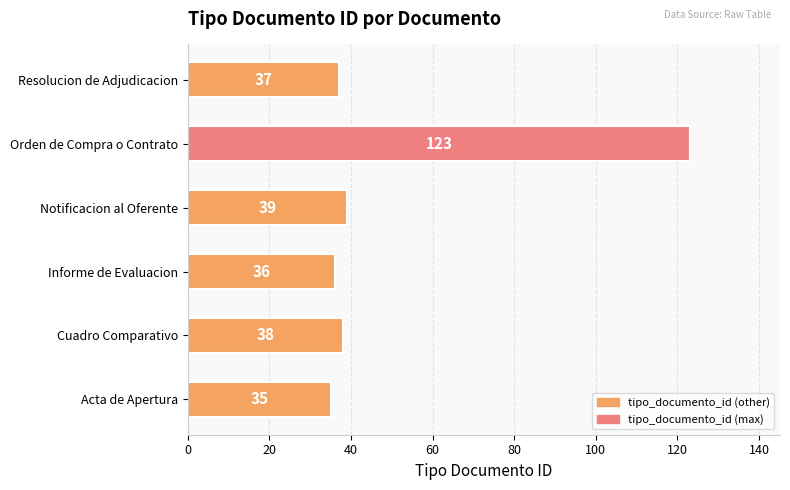

What is the difference between the maximum and minimum values?

88